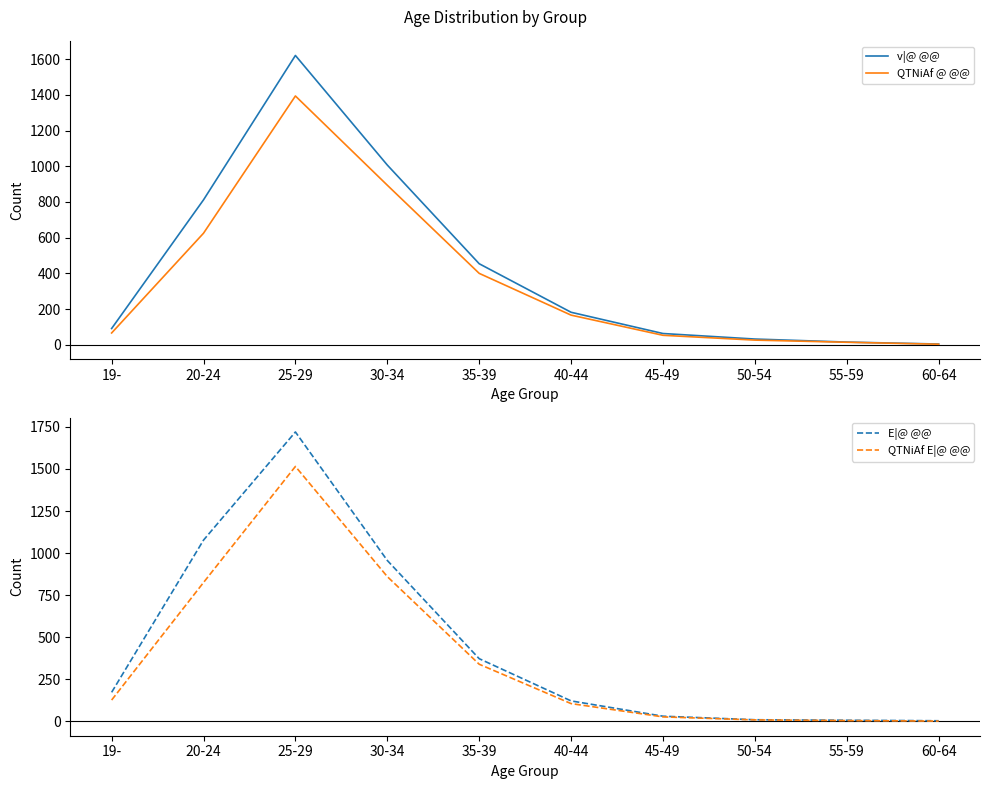

The QTNiAf E|@ @@ series shows 225 at 30-34. True or false?

False